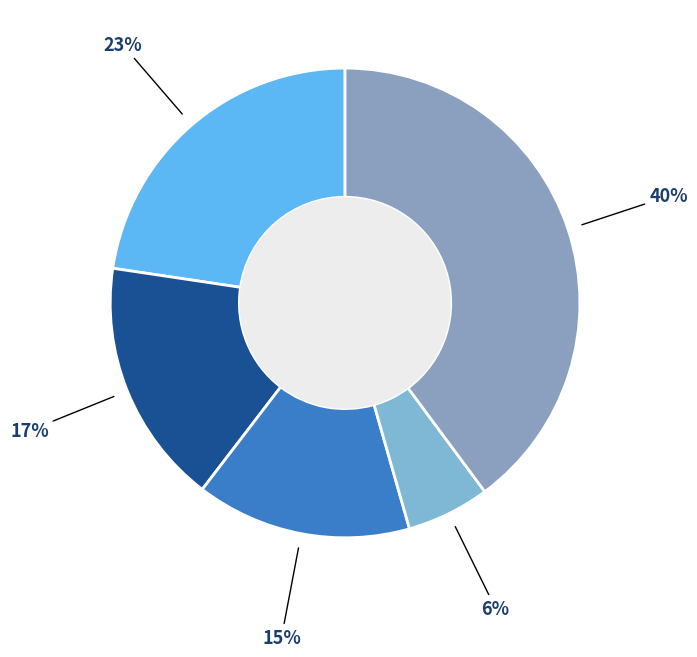

How many segments does this pie chart have?

5